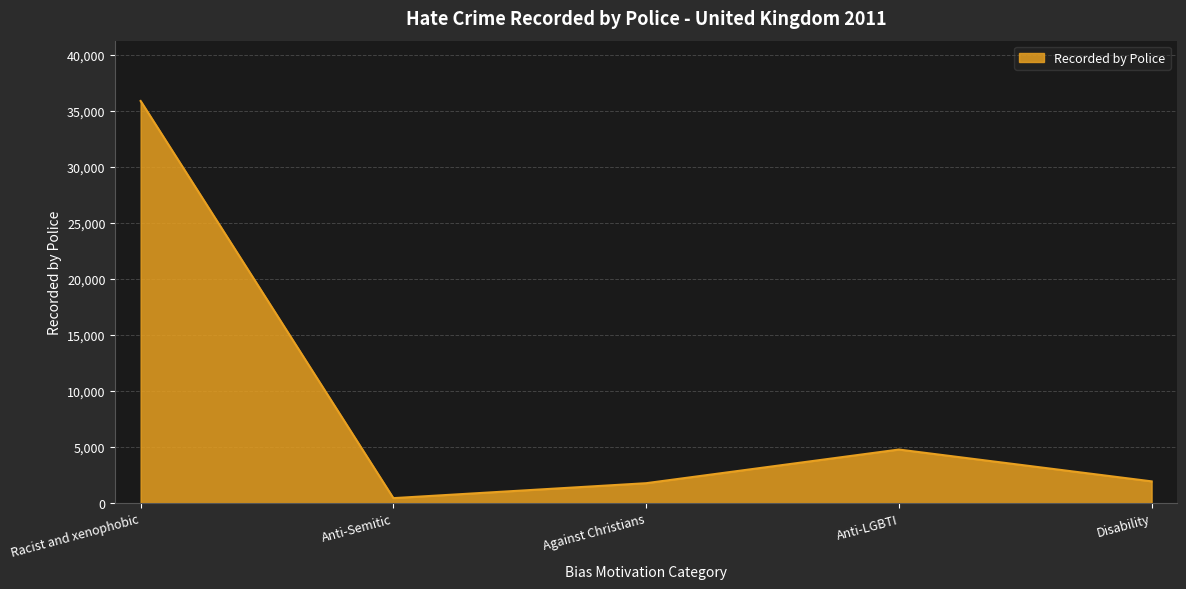

Is it true that the value at Racist and xenophobic is 35875?

True